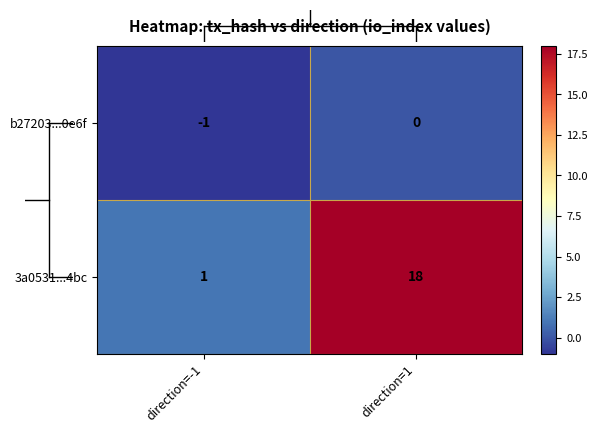

True or false: b27203...0e6f has a value of 0 at direction=-1.

False